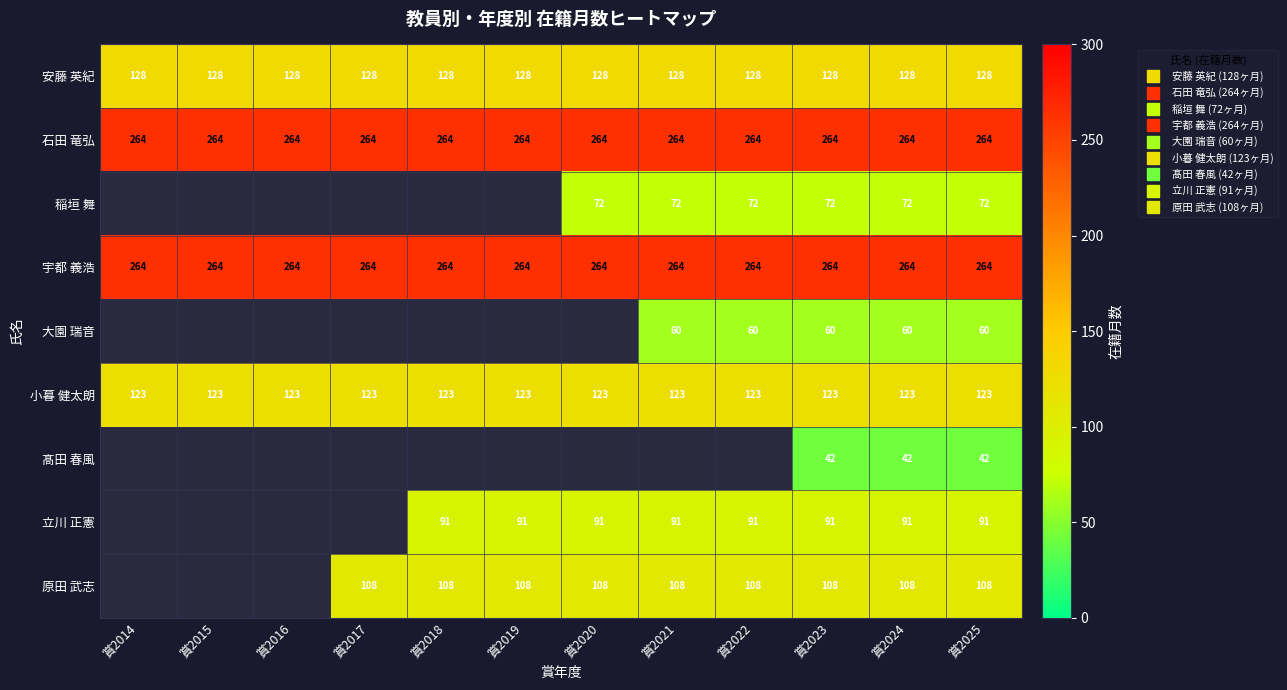

Is it true that 原田 武志 equals 108.0 at 賞2018?

True